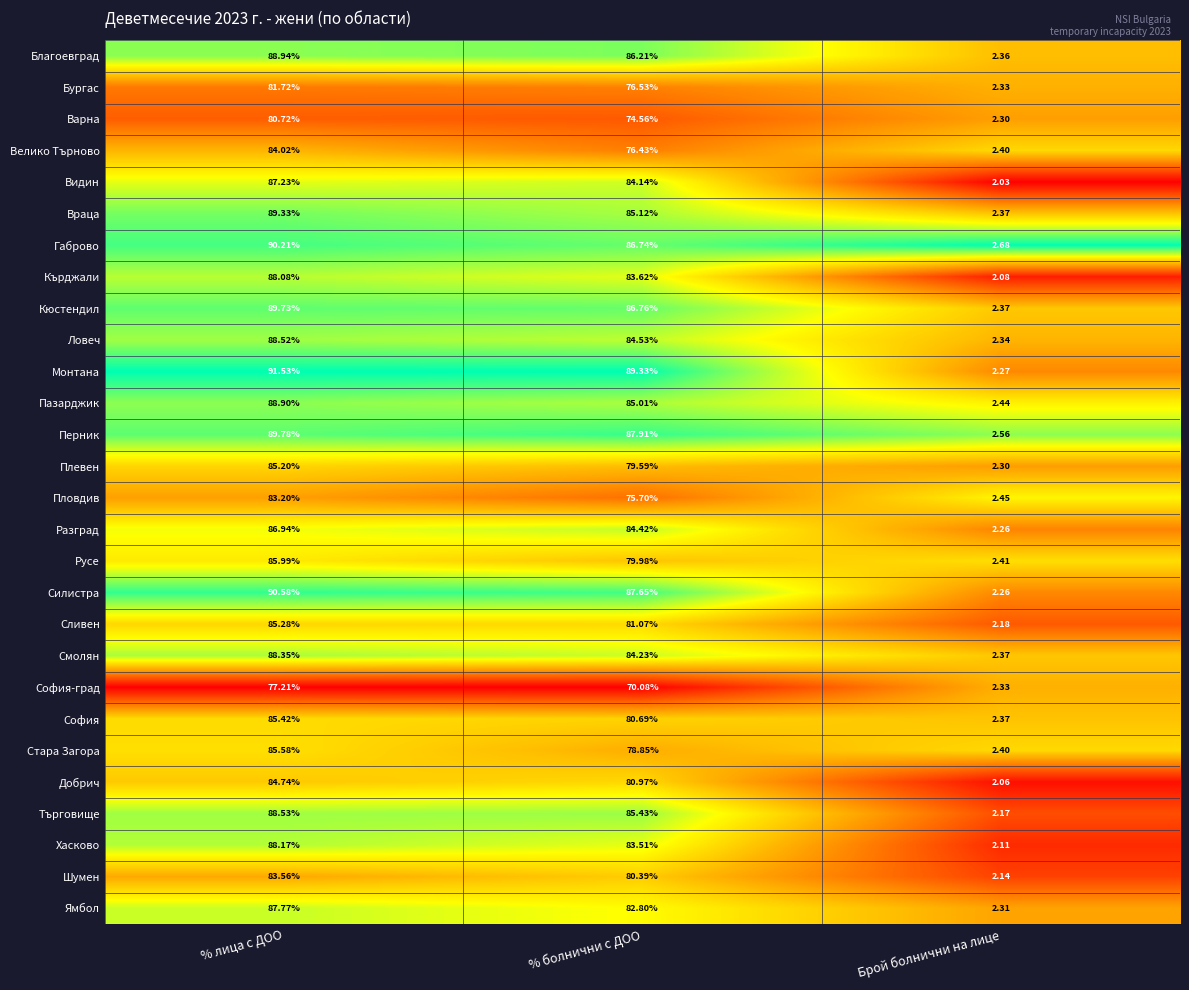

Is the value of Разград at % болнични с ДОО greater than the value of Бургас at % болнични с ДОО?

Yes